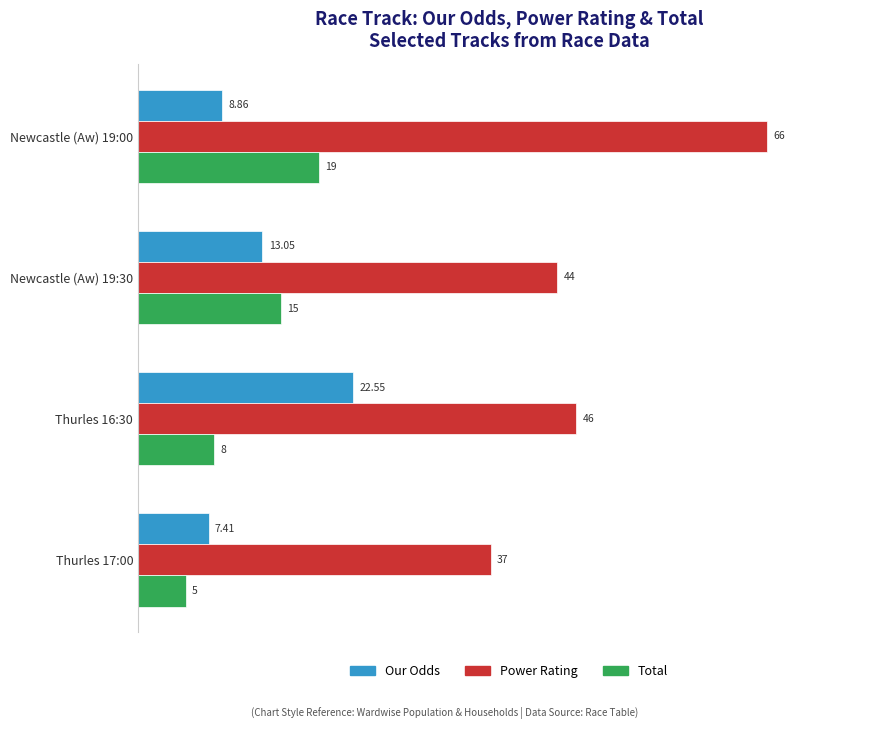

How many values in the Total series are below 15?

2